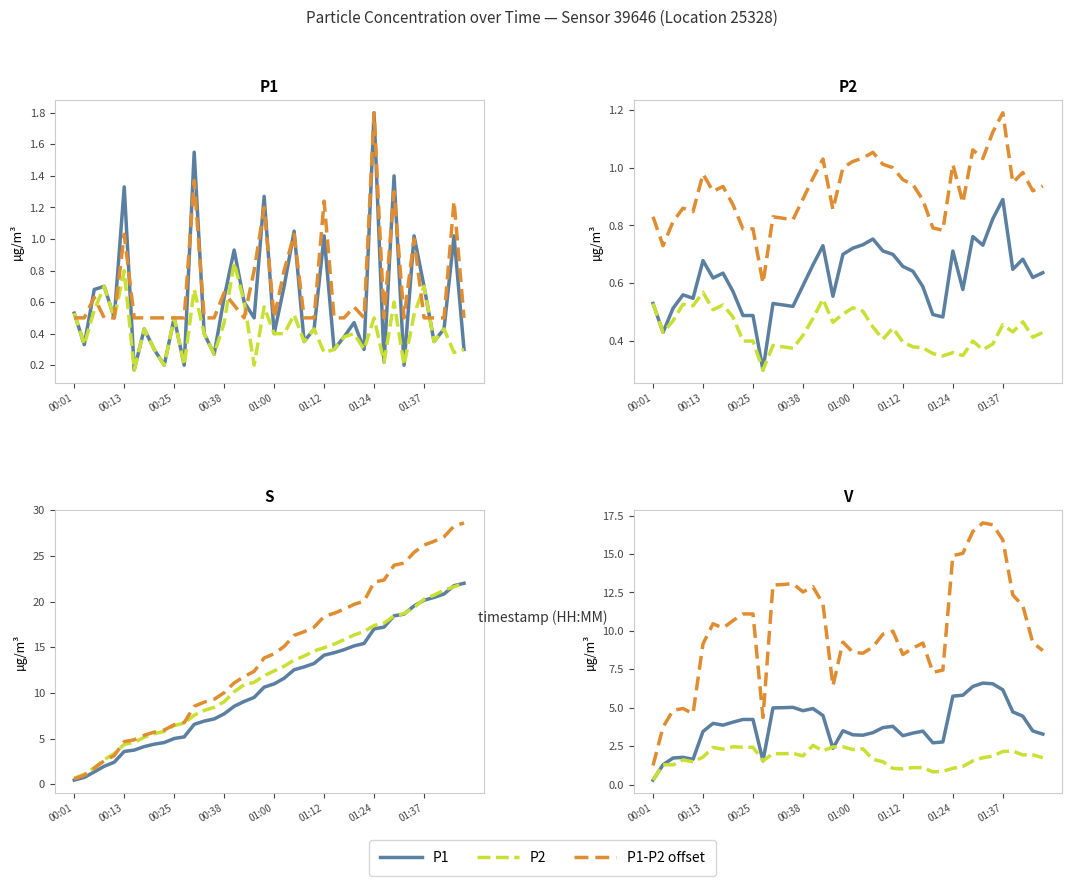

Where do P1 shifted and P1 first cross each other?

00:01 and 00:13